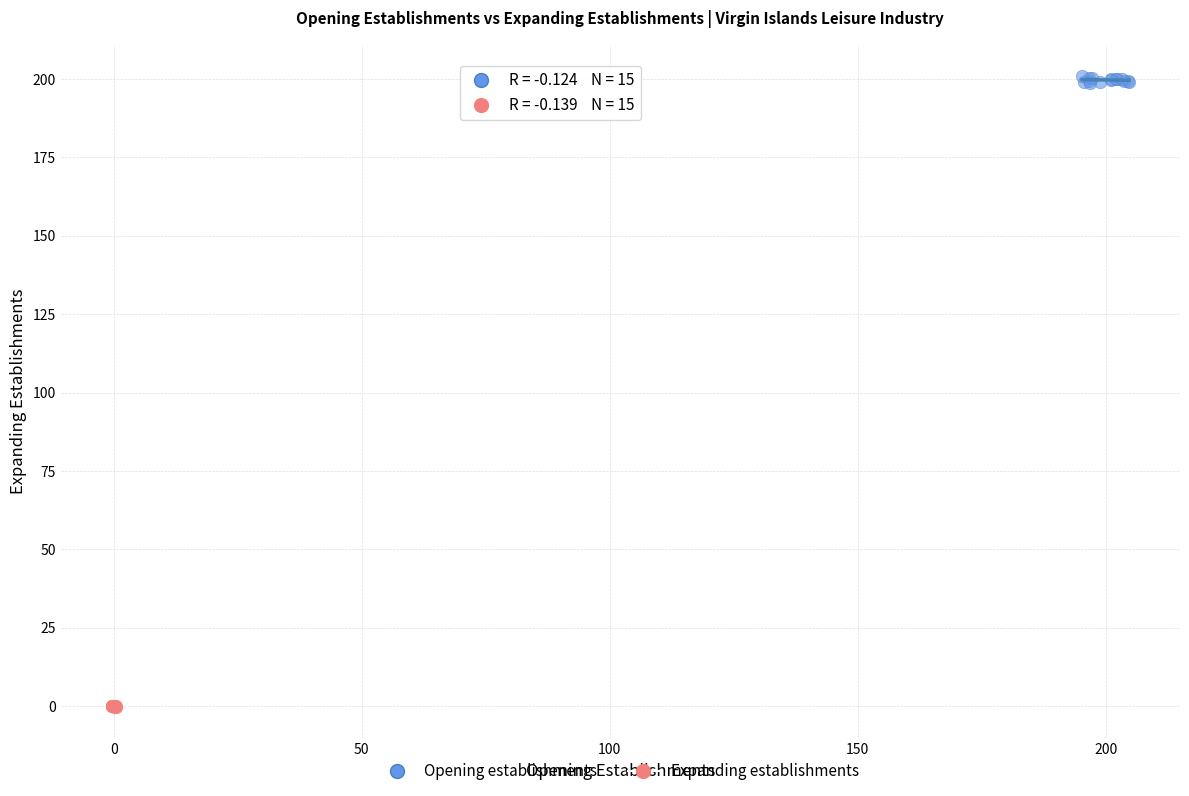

Which series has the widest spread of Y values?

Opening establishments